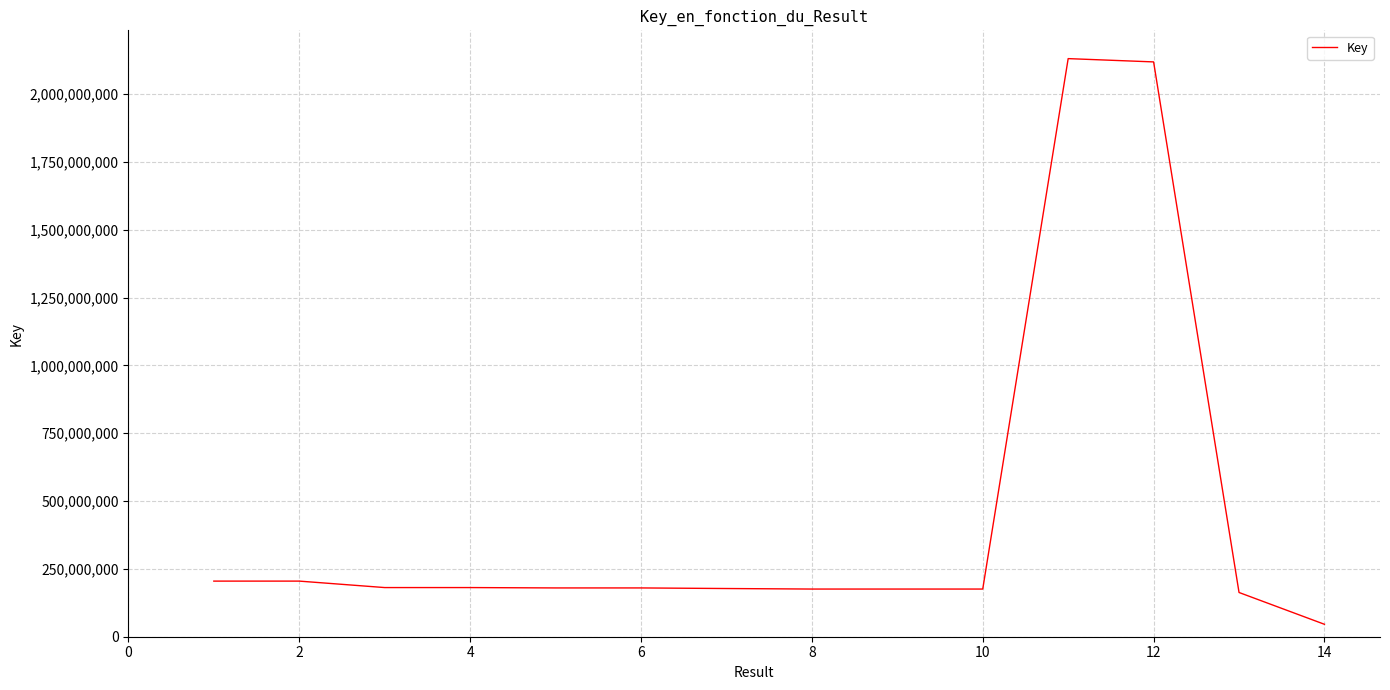

What is the difference between the maximum and minimum values?

2084506764